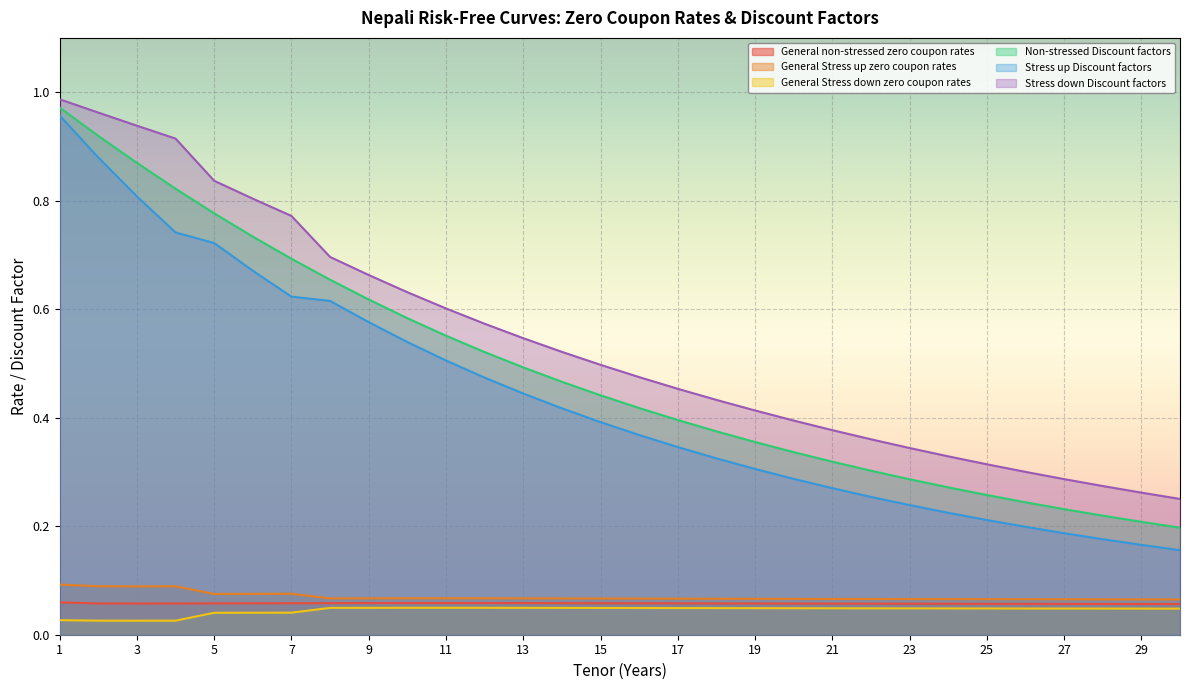

Reading right to left, transcribe all the data shown in this chart.

General non-stressed zero coupon rates: 30=0.1	29=0.1	28=0.1	27=0.1	26=0.1	25=0.1	24=0.1	23=0.1	22=0.1	21=0.1	20=0.1	19=0.1	18=0.1	17=0.1	16=0.1	15=0.1	14=0.1	13=0.1	12=0.1	11=0.1	10=0.1	9=0.1	8=0.1	7=0.1	6=0.1	5=0.1	4=0.1	3=0.1	2=0.1	1=0.1
General Stress up zero coupon rates: 30=0.1	29=0.1	28=0.1	27=0.1	26=0.1	25=0.1	24=0.1	23=0.1	22=0.1	21=0.1	20=0.1	19=0.1	18=0.1	17=0.1	16=0.1	15=0.1	14=0.1	13=0.1	12=0.1	11=0.1	10=0.1	9=0.1	8=0.1	7=0.1	6=0.1	5=0.1	4=0.1	3=0.1	2=0.1	1=0.1
General Stress down zero coupon rates: 30=0.0	29=0.0	28=0.0	27=0.0	26=0.0	25=0.0	24=0.0	23=0.0	22=0.0	21=0.0	20=0.0	19=0.0	18=0.0	17=0.0	16=0.0	15=0.0	14=0.0	13=0.0	12=0.0	11=0.0	10=0.0	9=0.0	8=0.0	7=0.0	6=0.0	5=0.0	4=0.0	3=0.0	2=0.0	1=0.0
Non-stressed Discount factors: 30=0.2	29=0.2	28=0.2	27=0.2	26=0.2	25=0.3	24=0.3	23=0.3	22=0.3	21=0.3	20=0.3	19=0.4	18=0.4	17=0.4	16=0.4	15=0.4	14=0.5	13=0.5	12=0.5	11=0.6	10=0.6	9=0.6	8=0.7	7=0.7	6=0.7	5=0.8	4=0.8	3=0.9	2=0.9	1=1.0
Stress up Discount factors: 30=0.2	29=0.2	28=0.2	27=0.2	26=0.2	25=0.2	24=0.2	23=0.2	22=0.3	21=0.3	20=0.3	19=0.3	18=0.3	17=0.3	16=0.4	15=0.4	14=0.4	13=0.4	12=0.5	11=0.5	10=0.5	9=0.6	8=0.6	7=0.6	6=0.7	5=0.7	4=0.7	3=0.8	2=0.9	1=1.0
Stress down Discount factors: 30=0.3	29=0.3	28=0.3	27=0.3	26=0.3	25=0.3	24=0.3	23=0.3	22=0.4	21=0.4	20=0.4	19=0.4	18=0.4	17=0.5	16=0.5	15=0.5	14=0.5	13=0.5	12=0.6	11=0.6	10=0.6	9=0.7	8=0.7	7=0.8	6=0.8	5=0.8	4=0.9	3=0.9	2=1.0	1=1.0